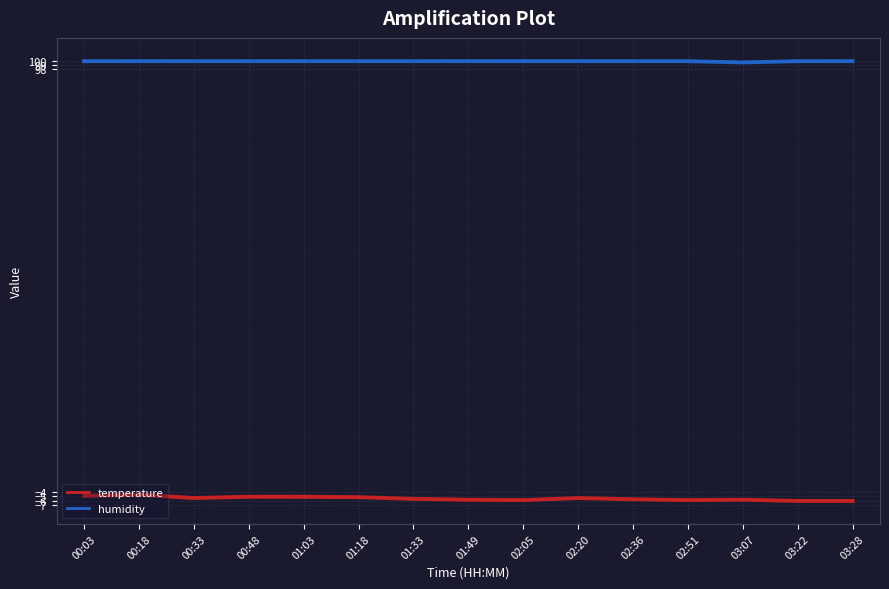

What is the total value across all series at 03:07?

93.8